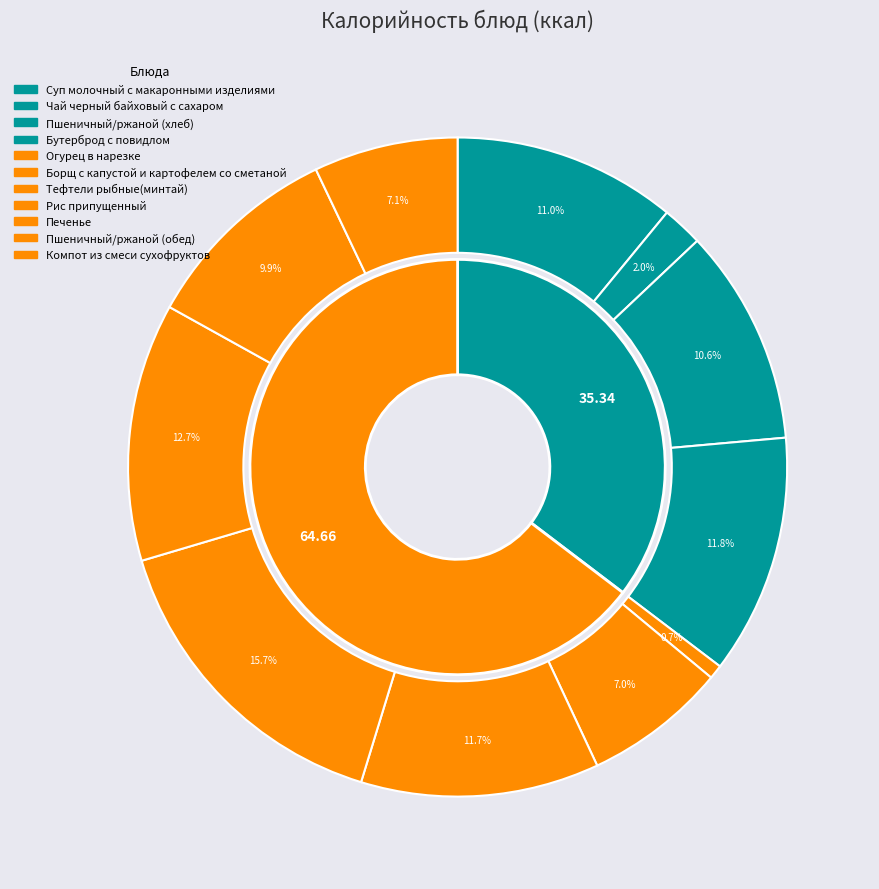

Do Тефтели рыбные(минтай) and Огурец в нарезке together represent more than half of the pie?

No